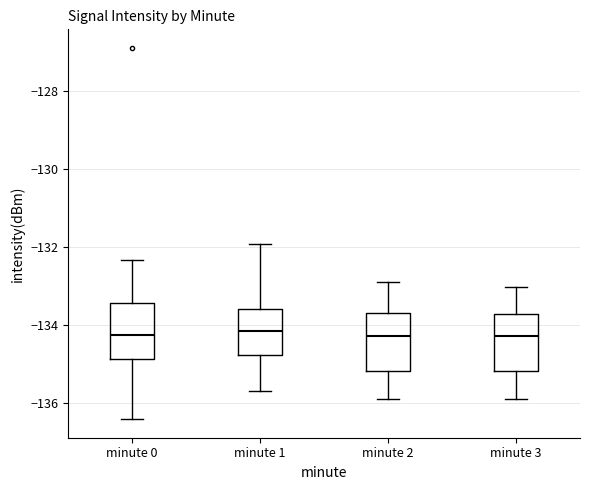

Where is the lower edge of the box for minute 1 on the y-axis? The values are not printed on the chart, so give them approximately, as read against the axis.

-134.8